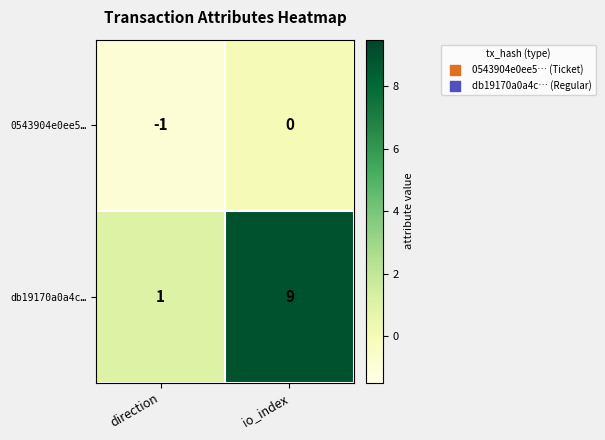

How many distinct data groups are displayed?

2